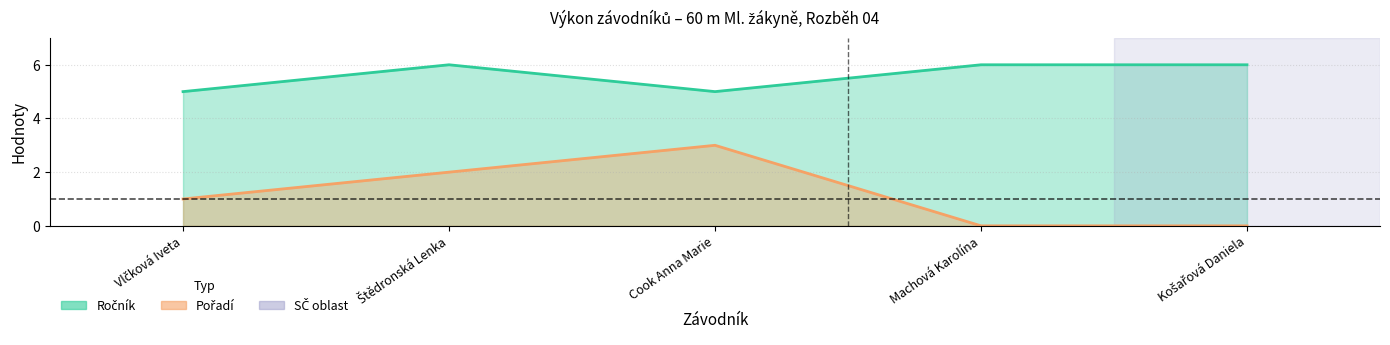

At which label does Pořadí first exceed 1?

Štědronská Lenka